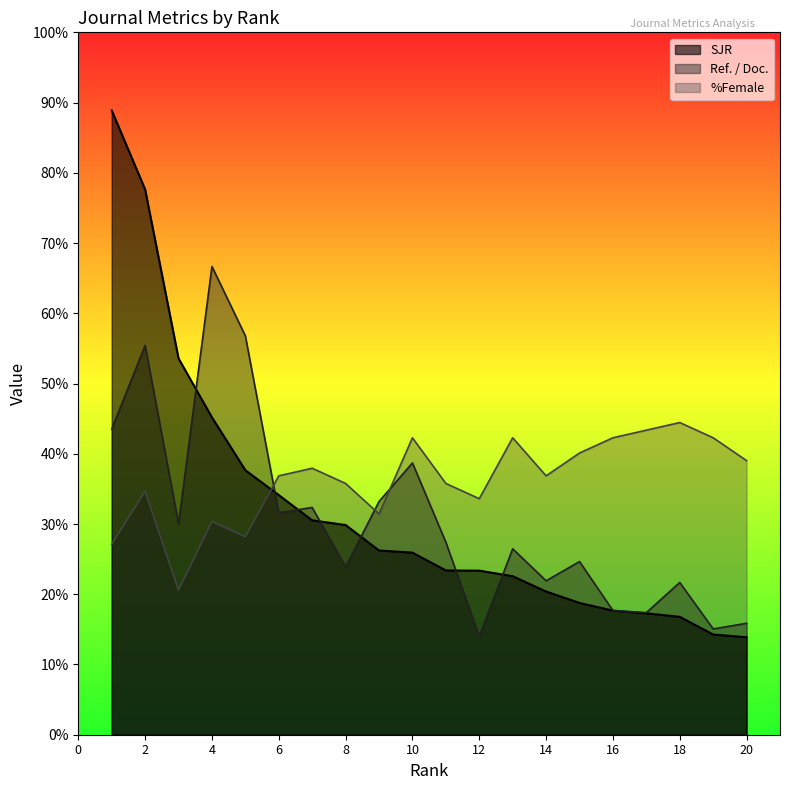

What is the total value across all series at 9?

40.9